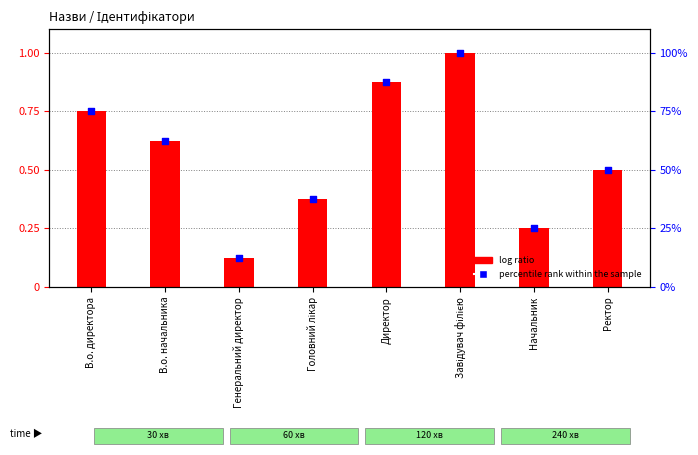

What is the total value across all series at В.о. директора?

1.5